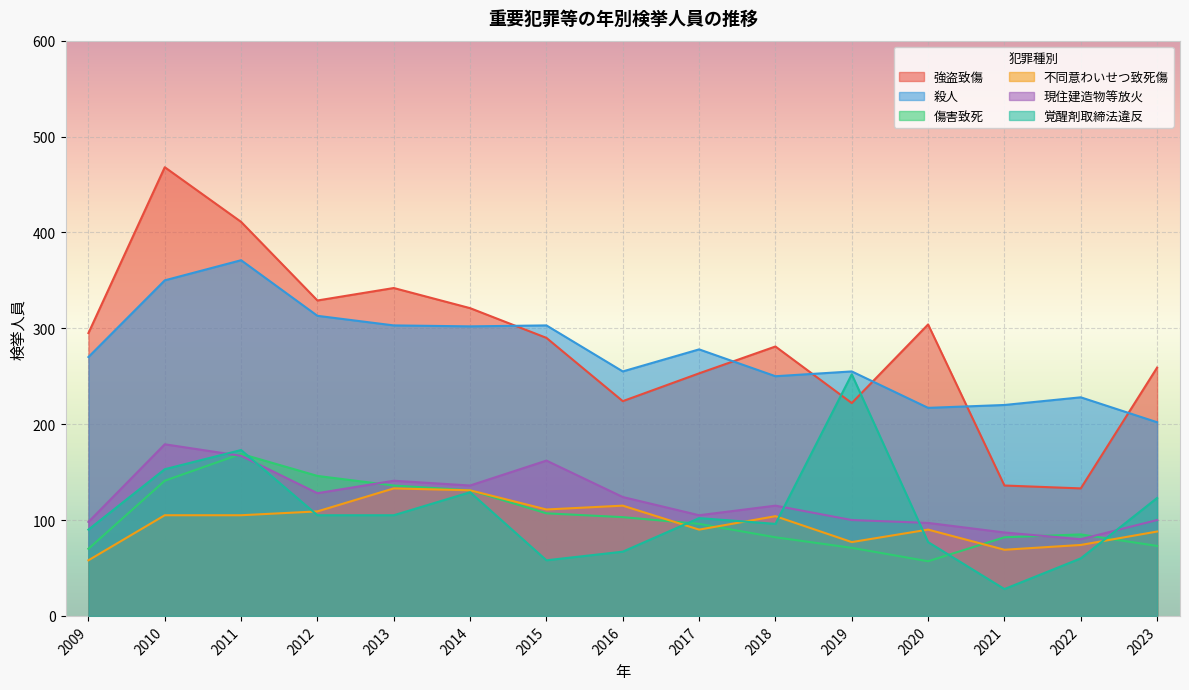

Where is 強盗致傷 nearest to the value 300?

2020